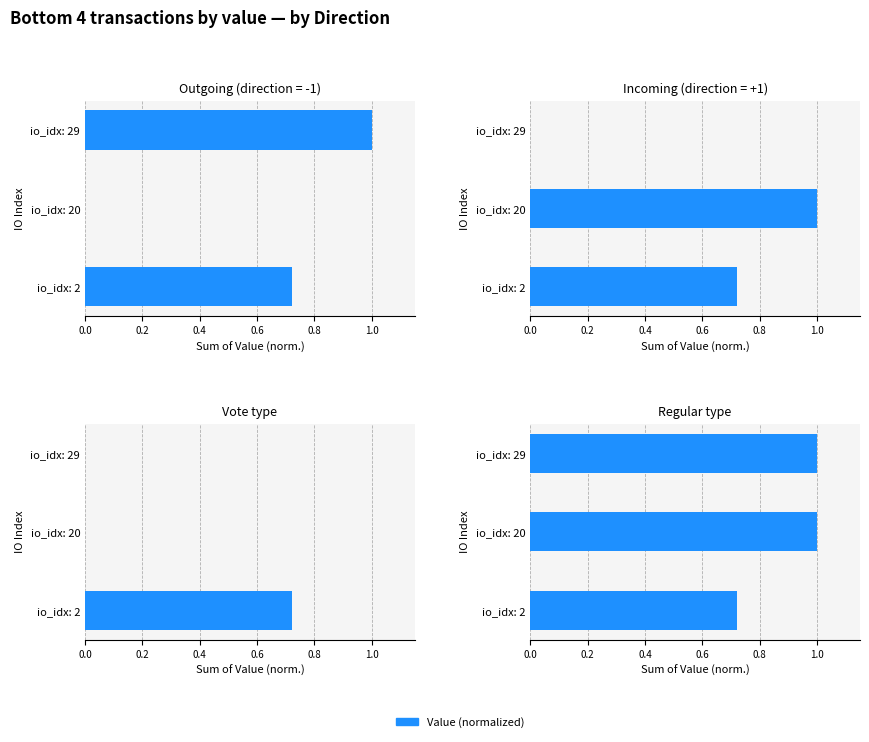

What is the value of the 2nd bar from the left?

1.0